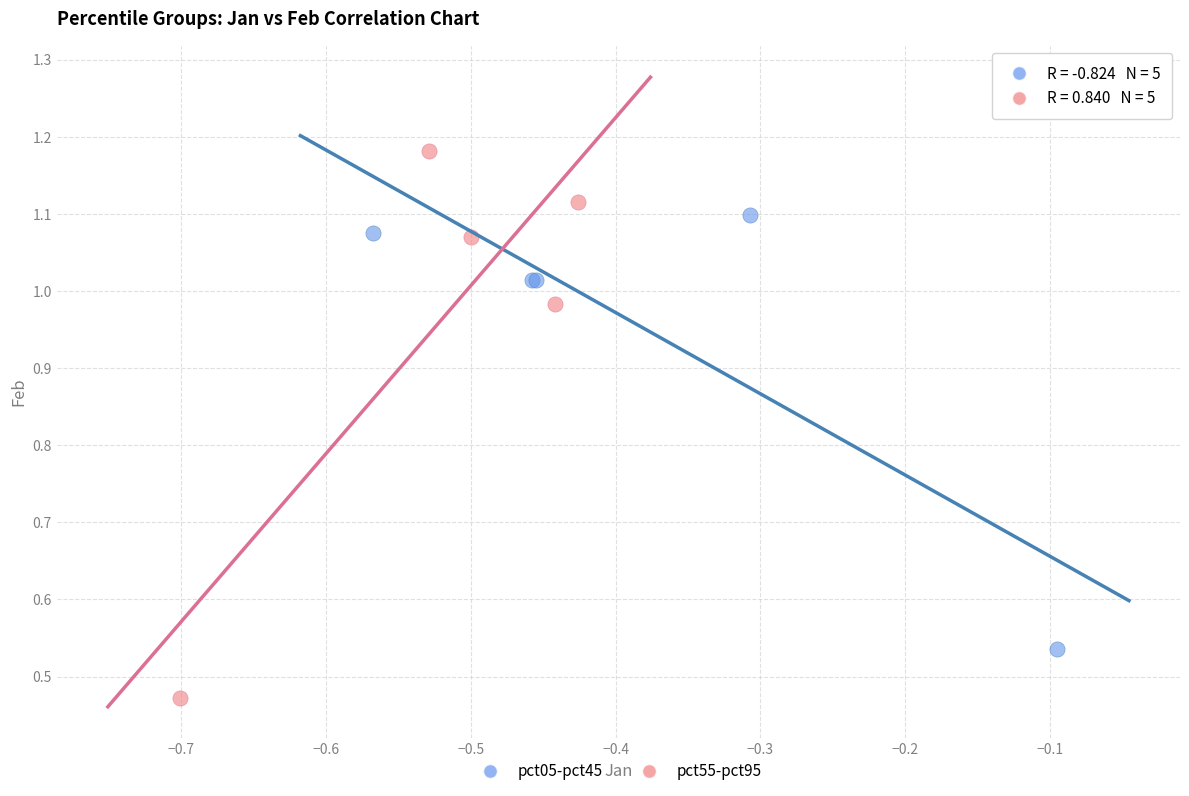

Which series has the largest Y range (max minus min)?

pct55-pct95